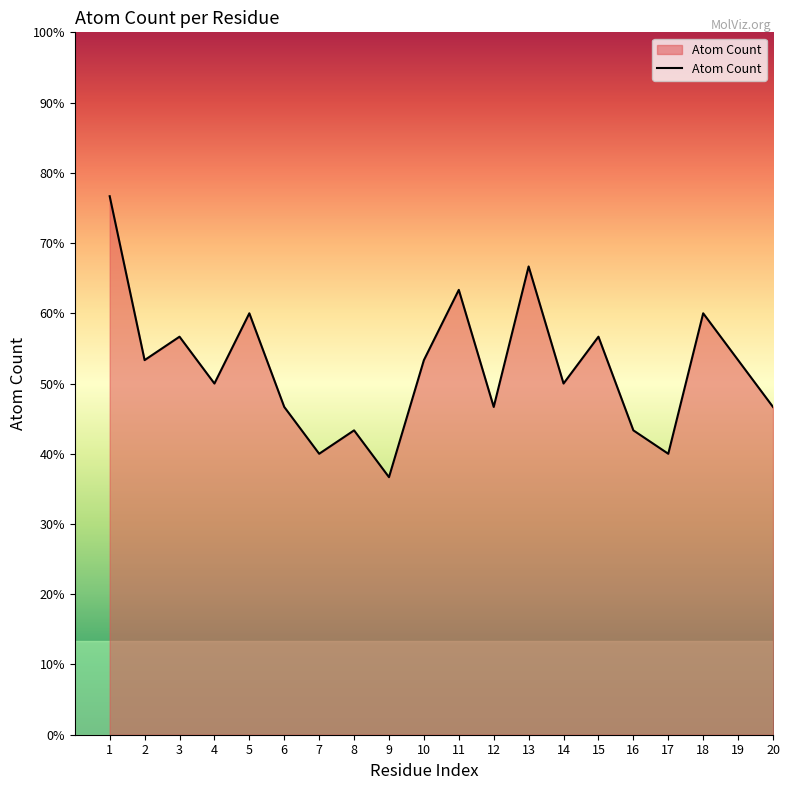

How many data points does each series have?

20